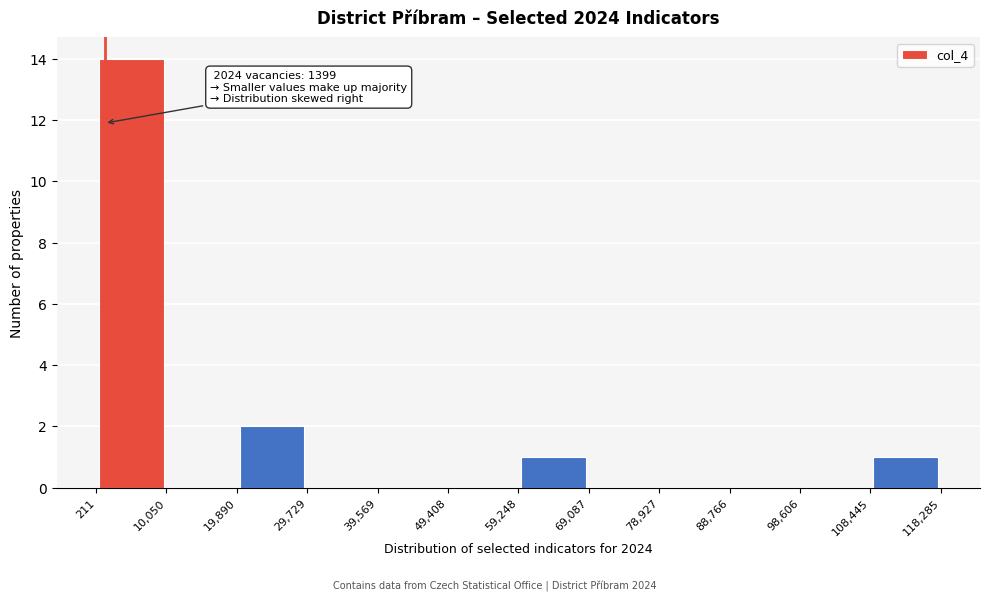

Which range on the x-axis has the tallest bar?

211 to 10,050